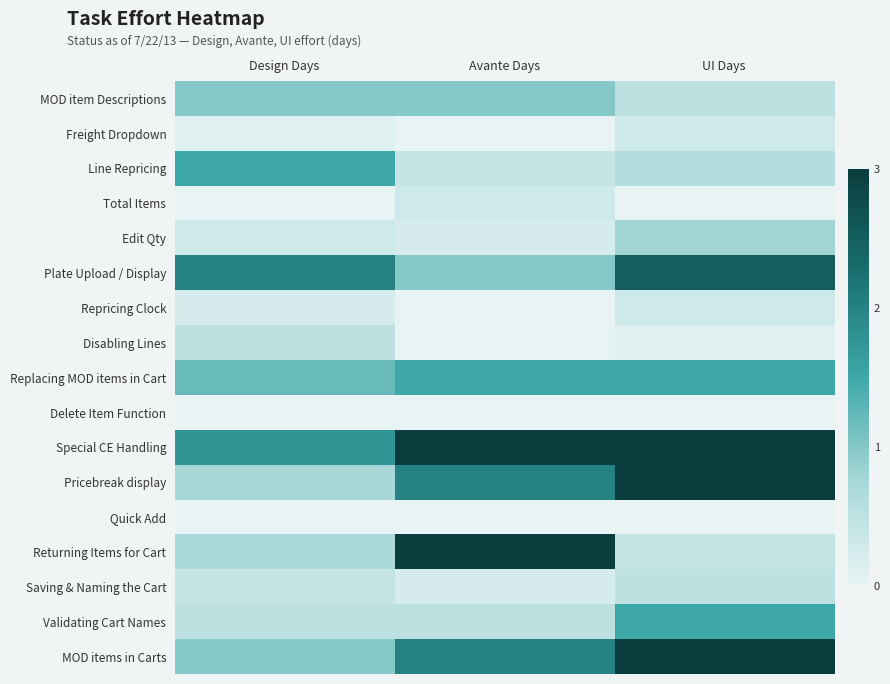

Reading left to right, what are all the values shown in this chart?

MOD item Descriptions: Design Days=1.0	Avante Days=1.0	UI Days=0.5
Freight Dropdown: Design Days=0.1	Avante Days=0.0	UI Days=0.3
Line Repricing: Design Days=1.5	Avante Days=0.4	UI Days=0.6
Total Items: Design Days=0.0	Avante Days=0.3	UI Days=0.0
Edit Qty: Design Days=0.3	Avante Days=0.2	UI Days=0.8
Plate Upload / Display: Design Days=2.0	Avante Days=1.0	UI Days=2.5
Repricing Clock: Design Days=0.2	Avante Days=0.0	UI Days=0.3
Disabling Lines: Design Days=0.5	Avante Days=0.0	UI Days=0.1
Replacing MOD items in Cart: Design Days=1.2	Avante Days=1.5	UI Days=1.5
Delete Item Function: Design Days=0.0	Avante Days=0.0	UI Days=0.0
Special CE Handling: Design Days=1.8	Avante Days=3.0	UI Days=3.0
Pricebreak display: Design Days=0.8	Avante Days=2.0	UI Days=3.0
Quick Add: Design Days=0.0	Avante Days=0.0	UI Days=0.0
Returning Items for Cart: Design Days=0.7	Avante Days=3.0	UI Days=0.4
Saving & Naming the Cart: Design Days=0.4	Avante Days=0.2	UI Days=0.5
Validating Cart Names: Design Days=0.5	Avante Days=0.5	UI Days=1.5
MOD items in Carts: Design Days=1.0	Avante Days=2.0	UI Days=3.0